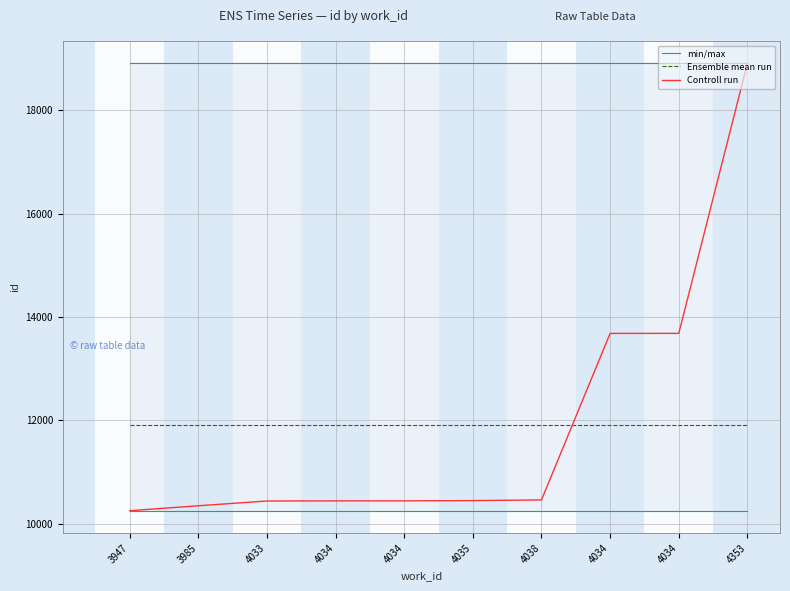

At how many categories does at least one series exceed 14611?

10